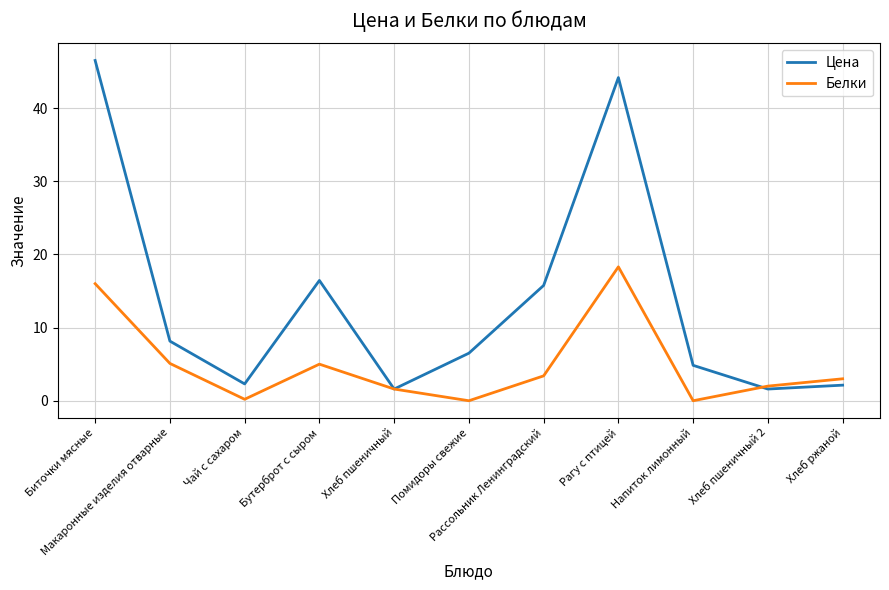

What is the difference between the Цена values at Хлеб ржаной and Бутерброт с сыром?

14.3